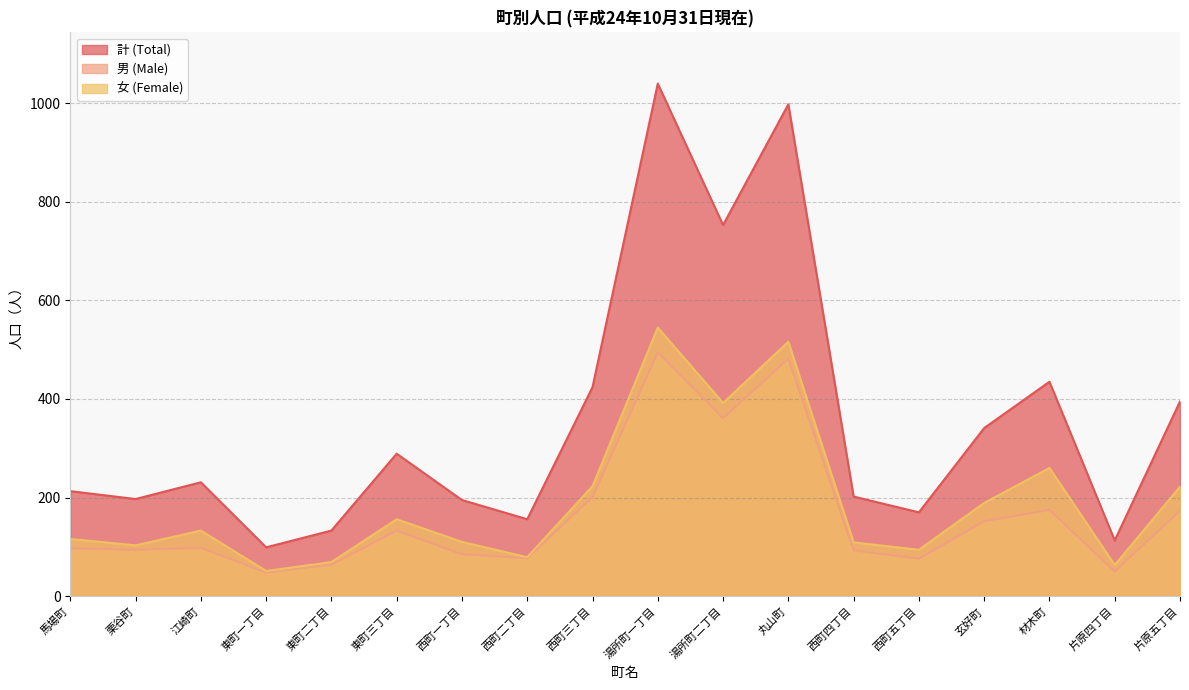

How many values in the 女 (Female) series are below 133?

9